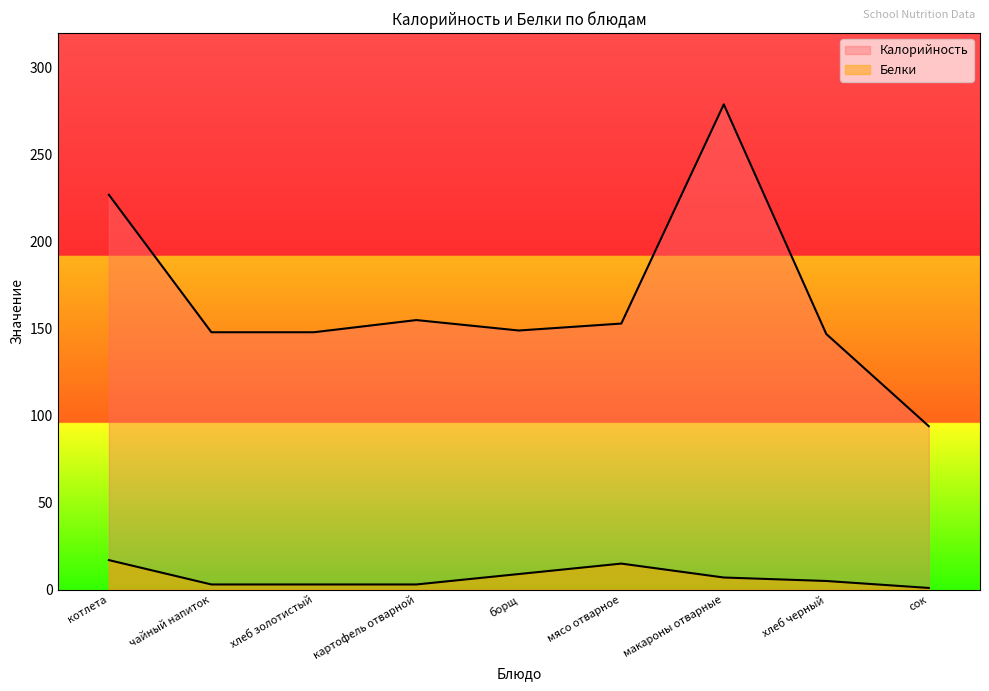

What is the total value across all series at макароны отварные?

286